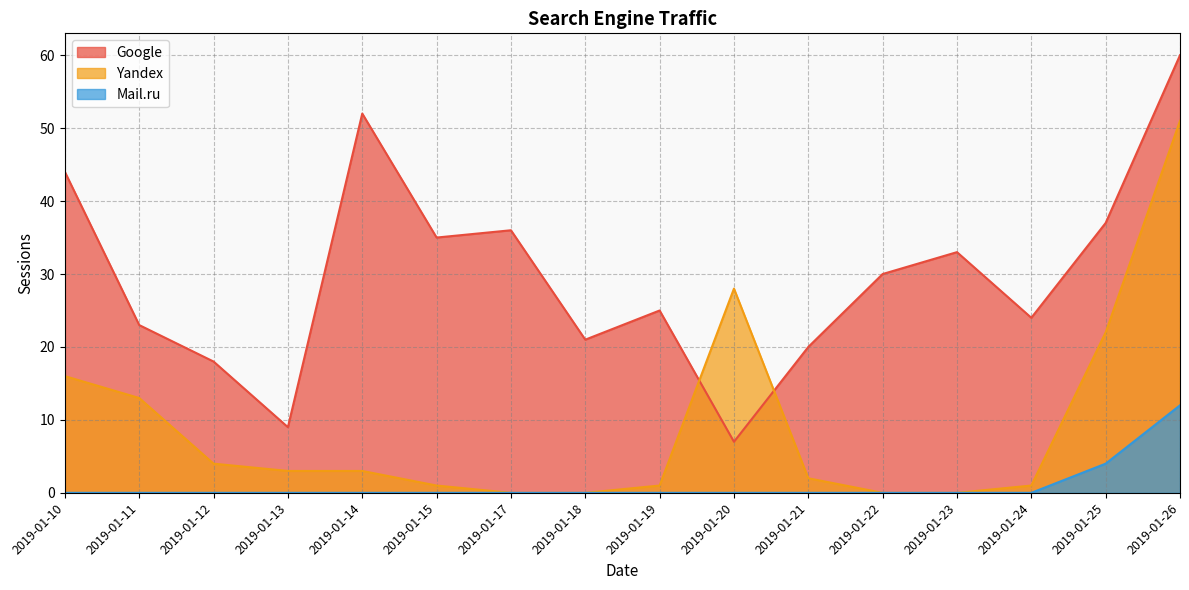

How many times do Google and Yandex cross each other?

2